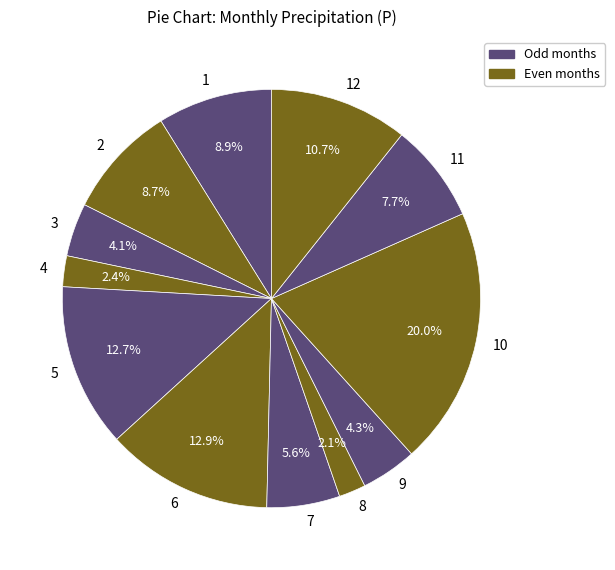

How many segments does this pie chart have?

12